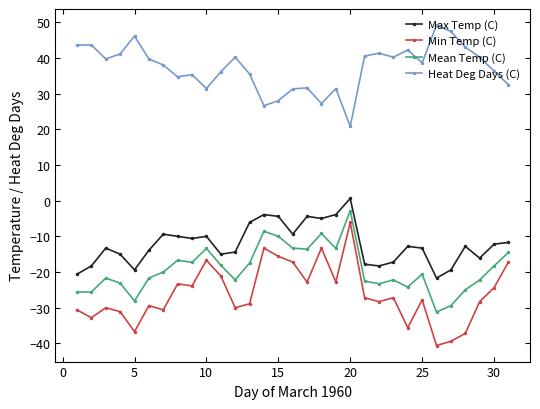

What is the difference between the maximum and minimum values in the Mean Temp (C) series?

28.4